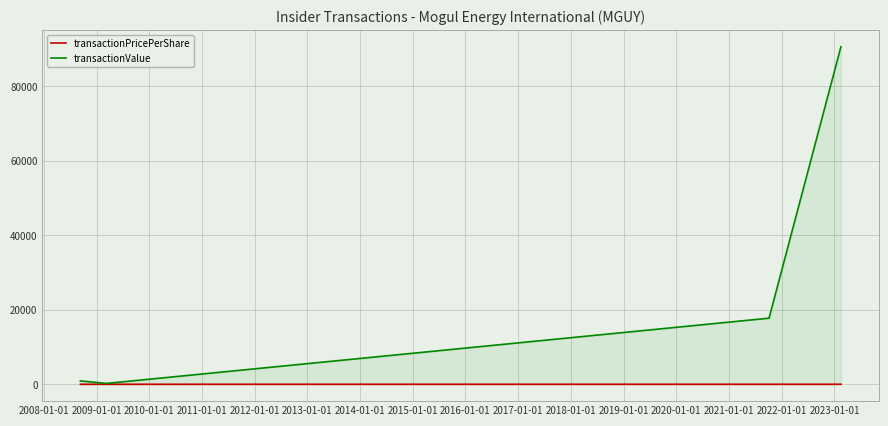

Reading left to right, extract all data points from this chart.

transactionPricePerShare: 0.2	0.0	0.1	0.3
transactionValue: 900.0	225.0	17746.0	90653.0